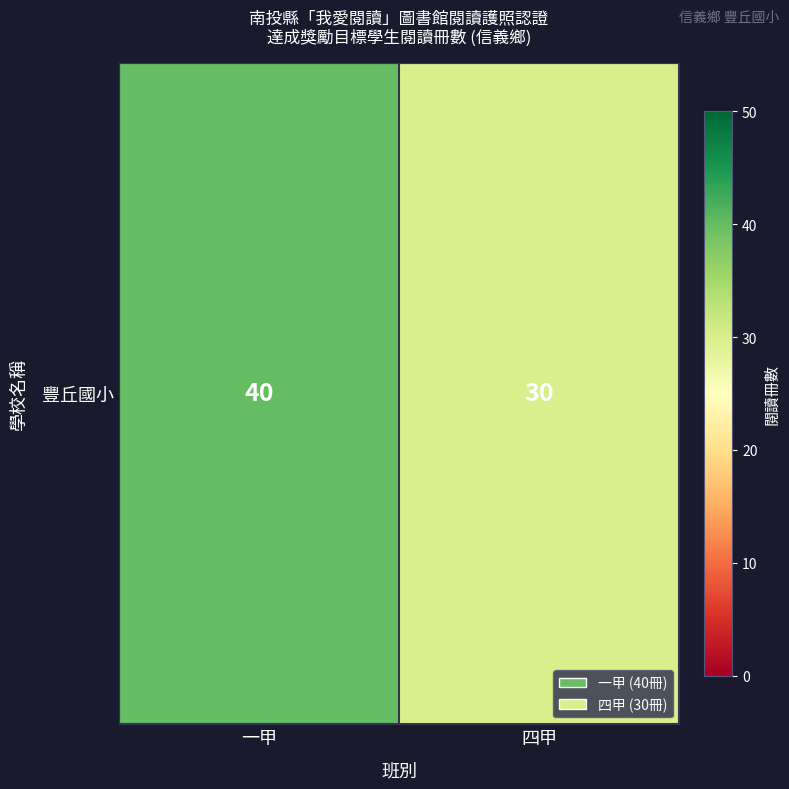

List the labels in order of value, largest first.

一甲, 四甲